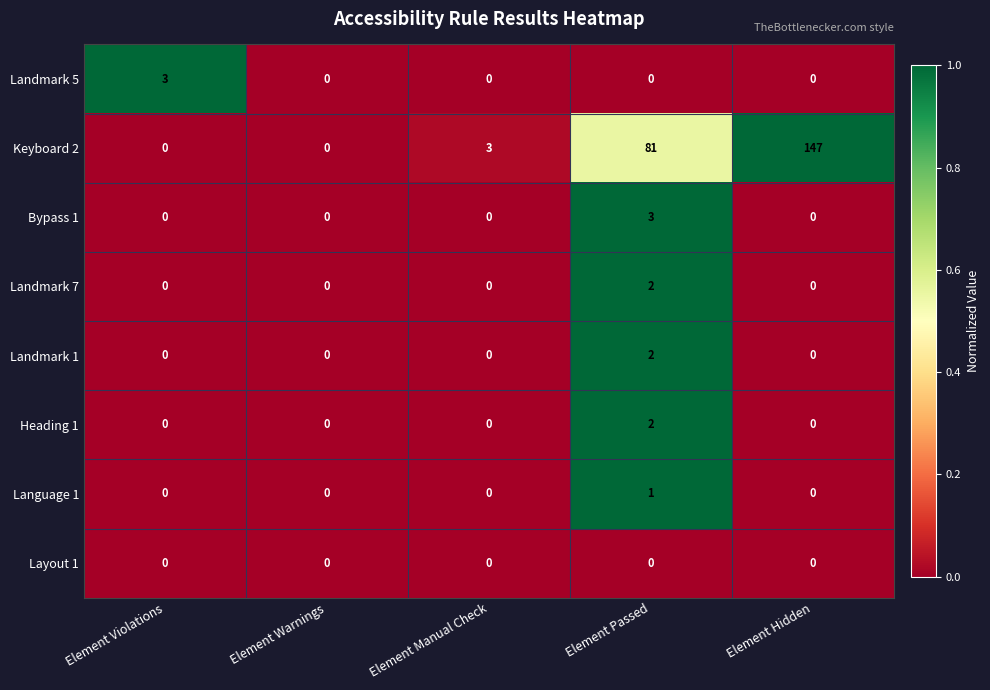

Which series changed the most between Element Manual Check and Element Hidden?

Keyboard 2